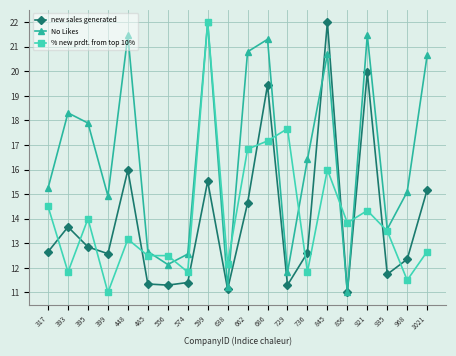

The value of No Likes at 574 is 12.6. True or false?

True